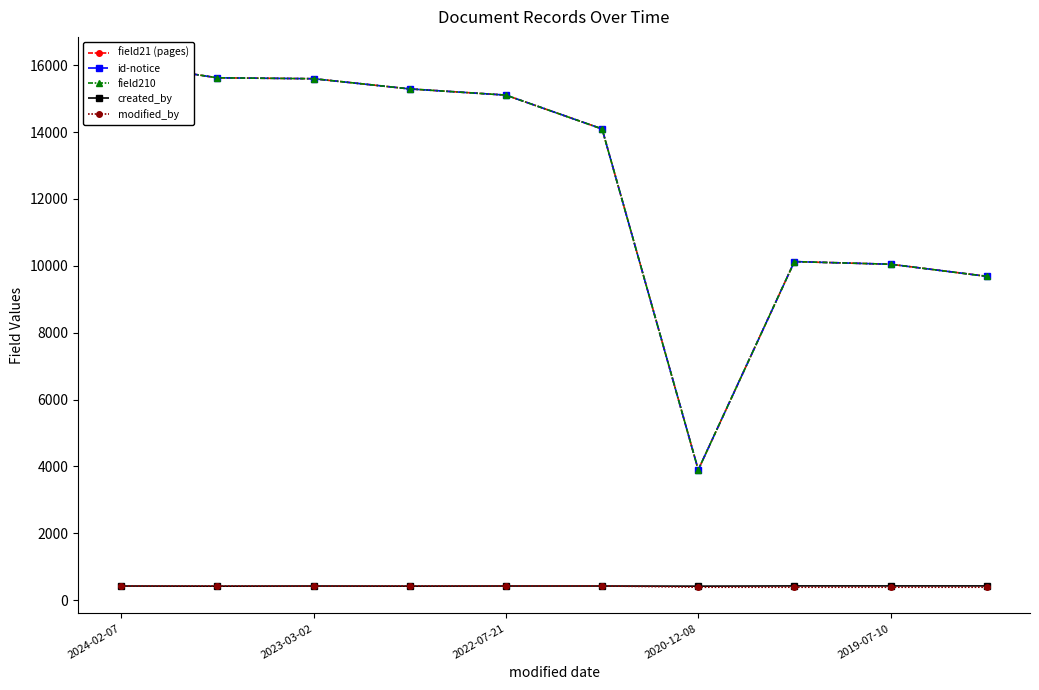

Where is the first local minimum for created_by?

2023-03-02